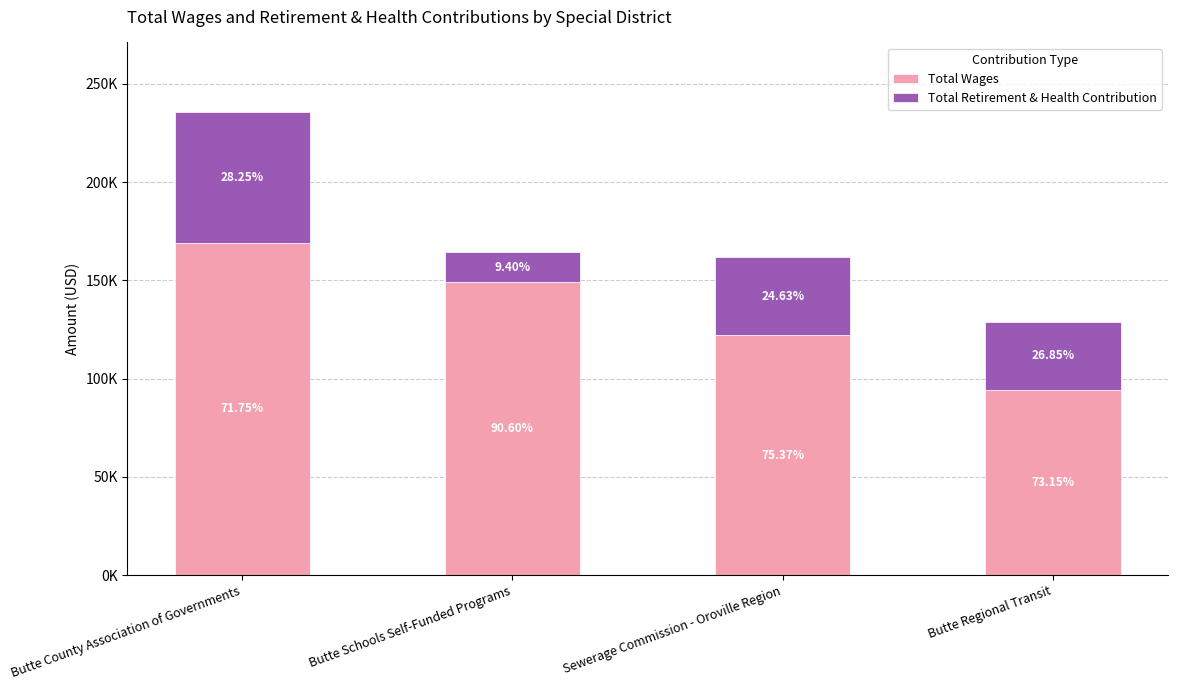

What are all the series names shown in the legend?

Total Wages, Total Retirement & Health Contribution